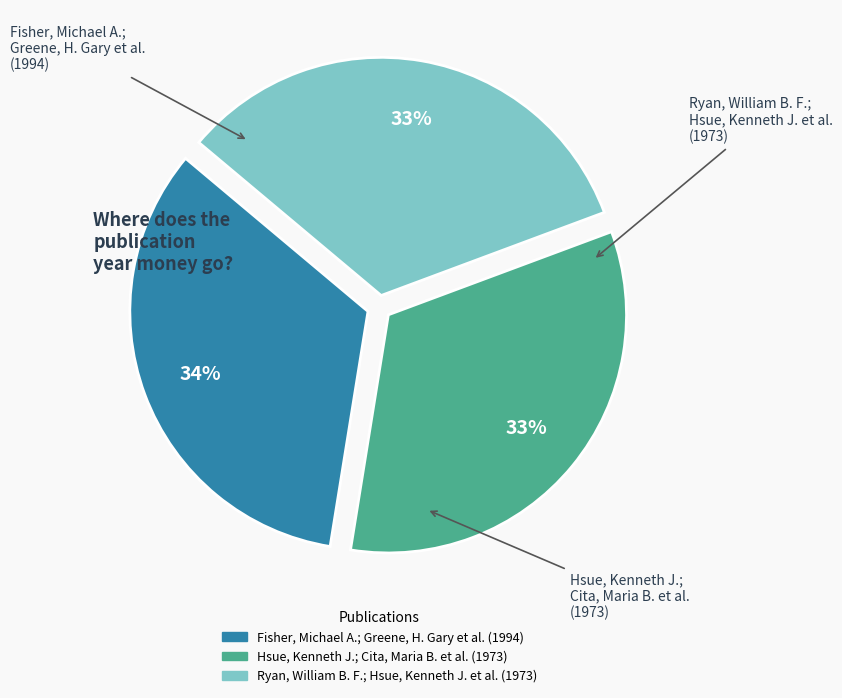

The Fisher, Michael A.; Greene, H. Gary et al. (1994) slice represents 34% of the pie. True or false?

True